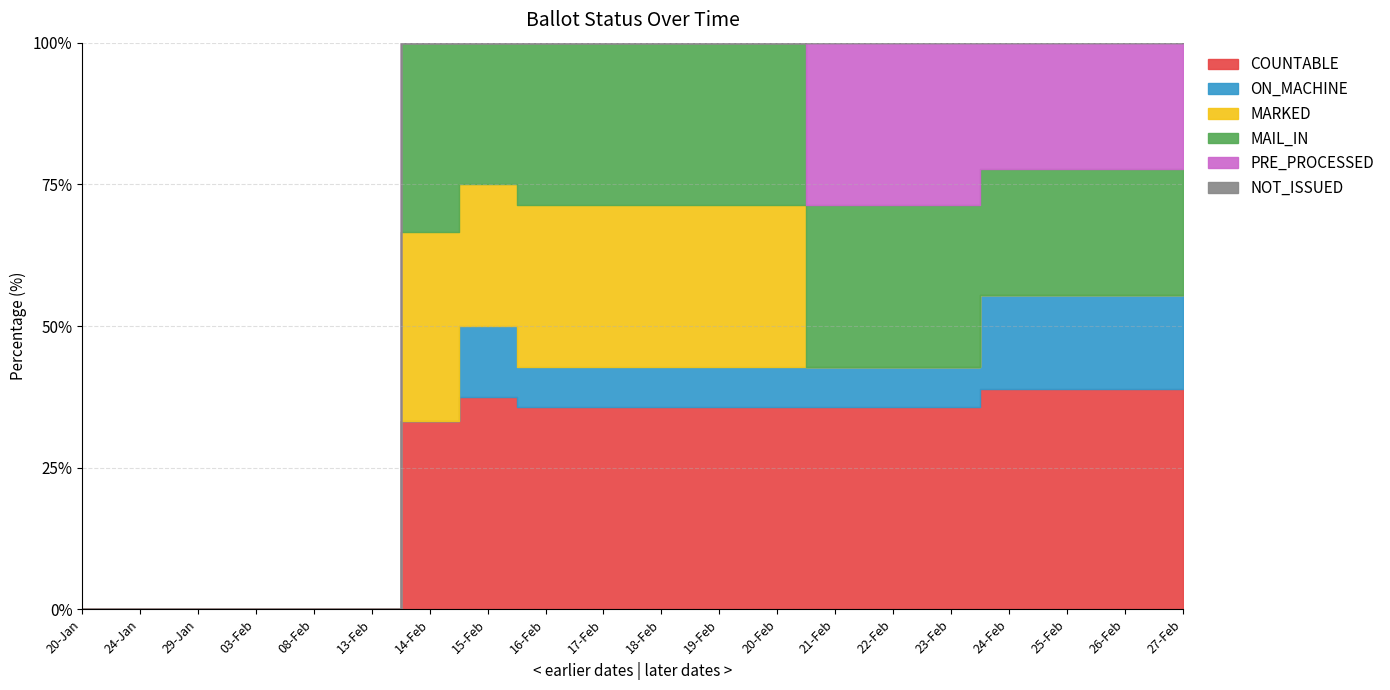

List the labels in order of NOT_ISSUED value, smallest first.

20-Jan, 24-Jan, 29-Jan, 03-Feb, 08-Feb, 13-Feb, 14-Feb, 15-Feb, 16-Feb, 17-Feb, 18-Feb, 19-Feb, 20-Feb, 21-Feb, 22-Feb, 23-Feb, 24-Feb, 25-Feb, 26-Feb, 27-Feb